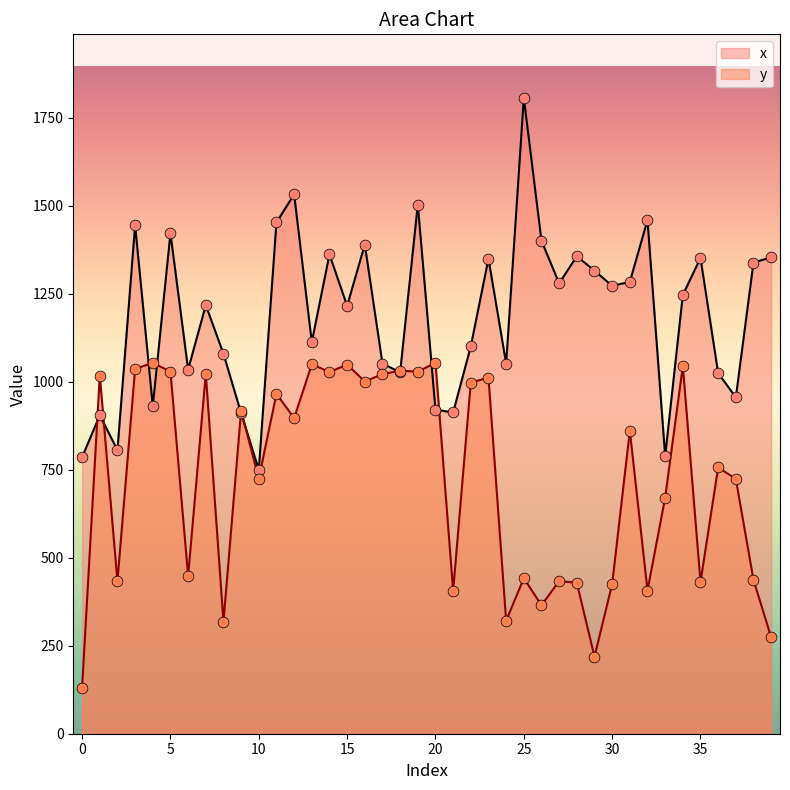

Which series contains the lowest Y value?

y